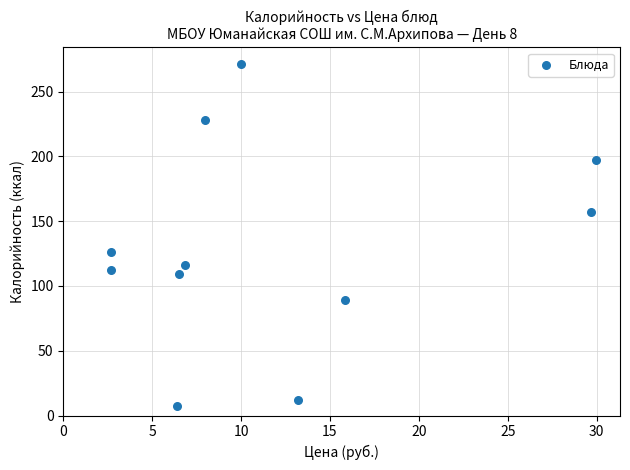

What is the average Y value?

129